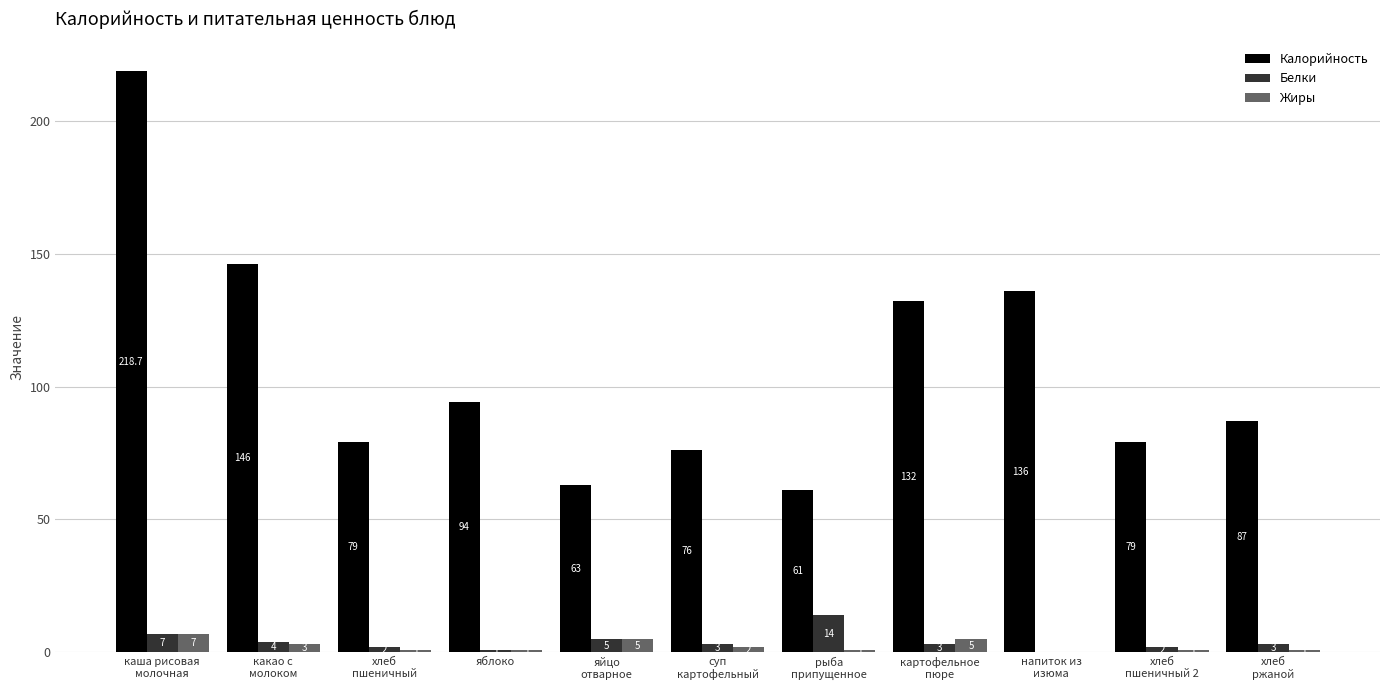

What is the sum of all Белки values?

44.0